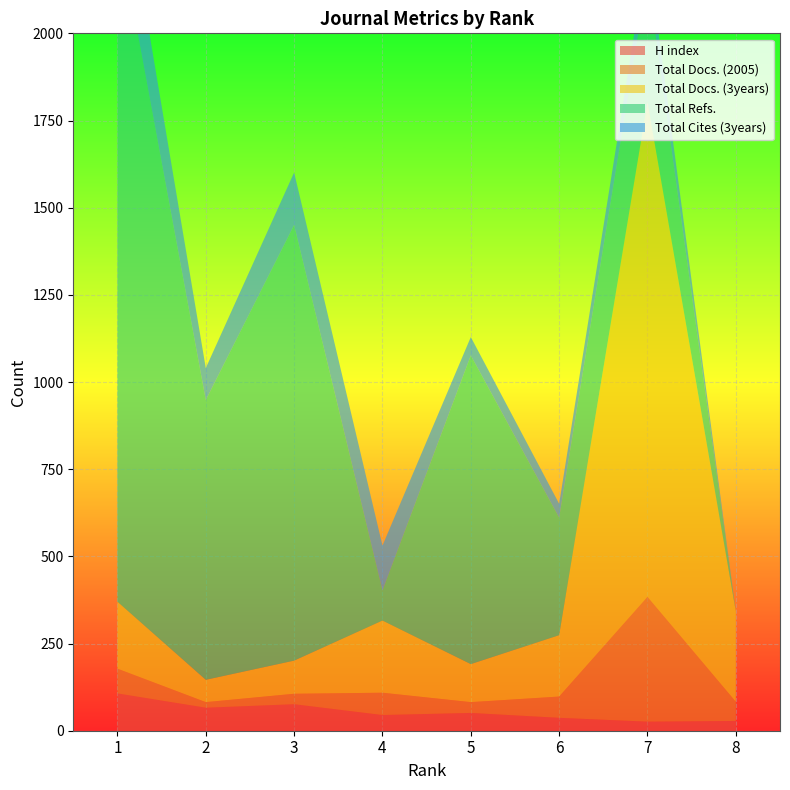

Reading left to right, what are all the values shown in this chart?

H index: 1=107	2=66	3=76	4=45	5=51	6=37	7=26	8=28
Total Docs. (2005): 1=71	2=16	3=30	4=64	5=31	6=61	7=358	8=55
Total Docs. (3years): 1=192	2=64	3=95	4=207	5=109	6=176	7=1420	8=259
Total Refs.: 1=1943	2=802	3=1249	4=86	5=885	6=337	7=357	8=0
Total Cites (3years): 1=231	2=92	3=151	4=129	5=53	6=40	7=77	8=0